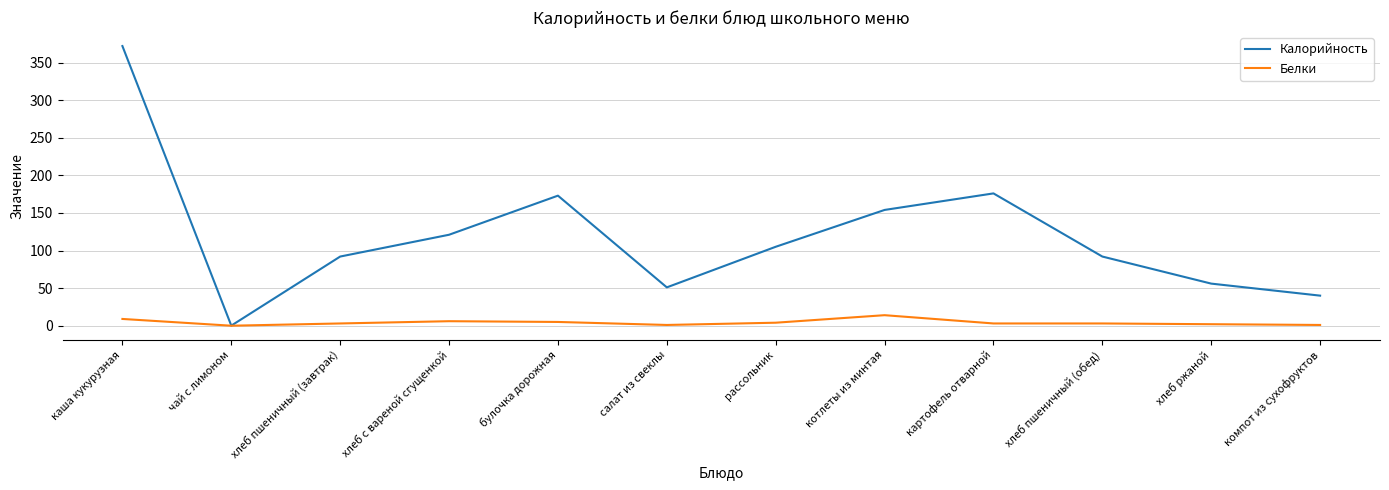

How many lines are shown in the chart?

2